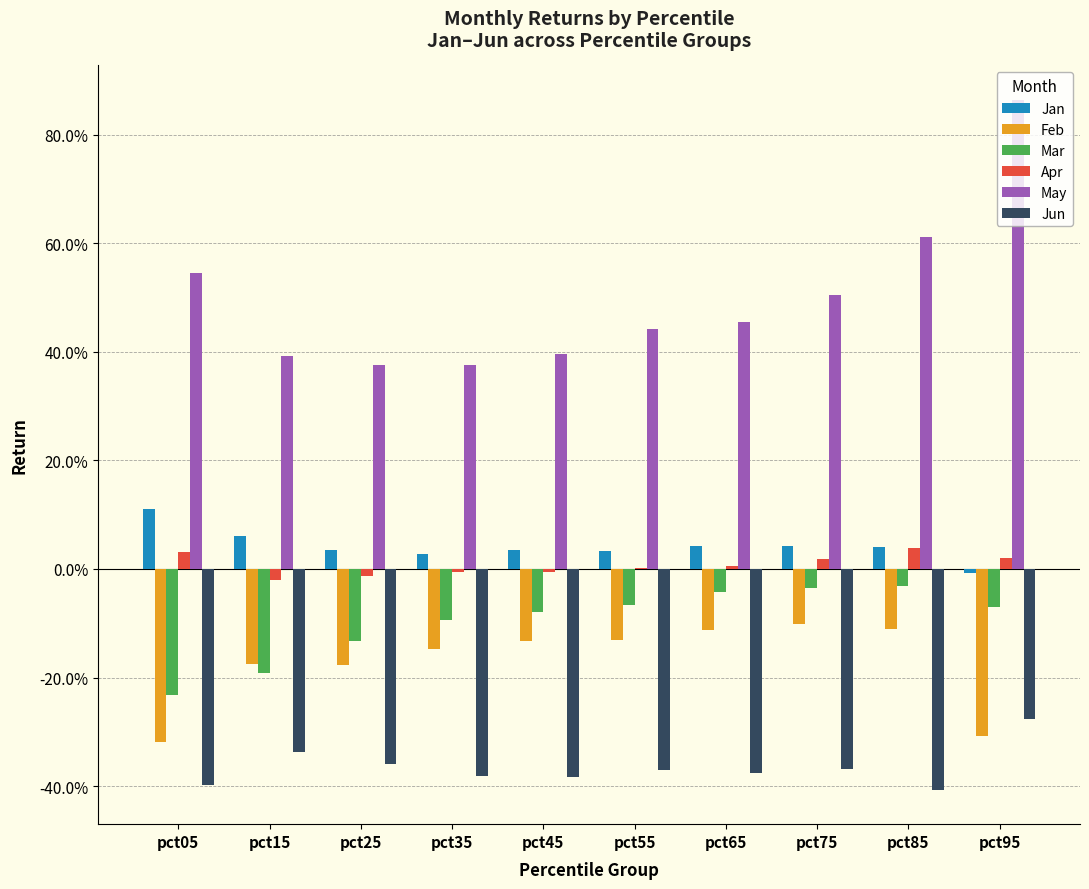

What are all the series names shown in the legend?

Jan, Feb, Mar, Apr, May, Jun